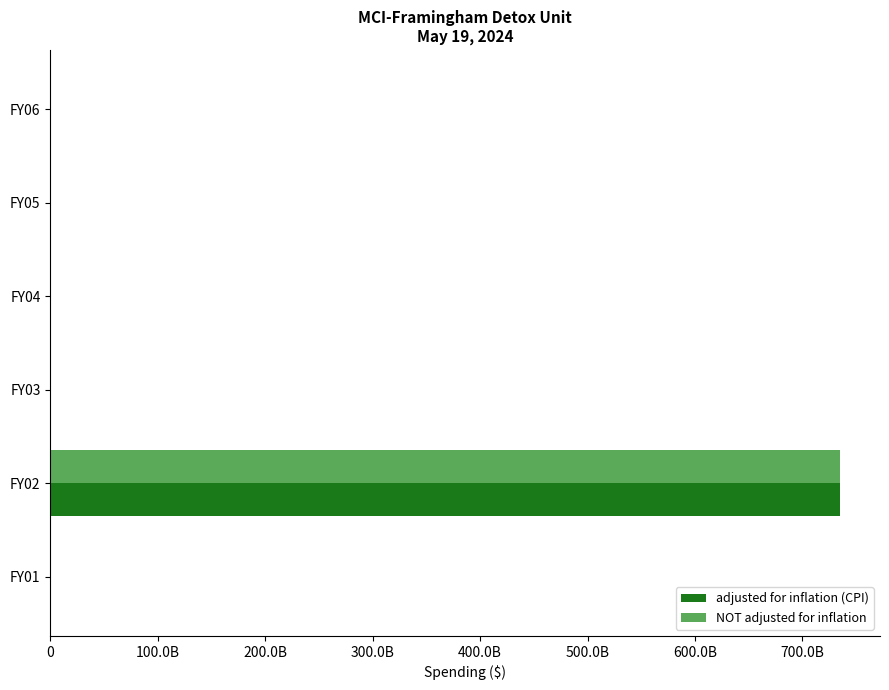

Which series has the widest spread of values?

adjusted for inflation (CPI)